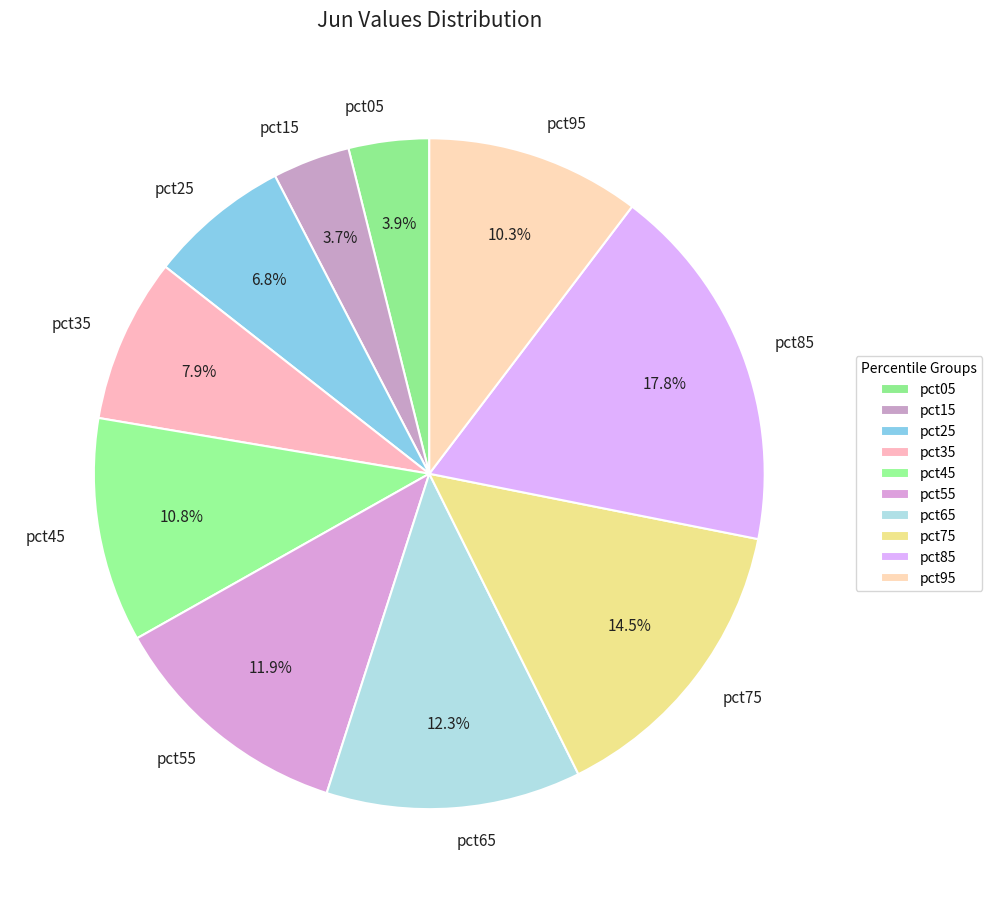

What percentage is NOT represented by pct25?

93.2%